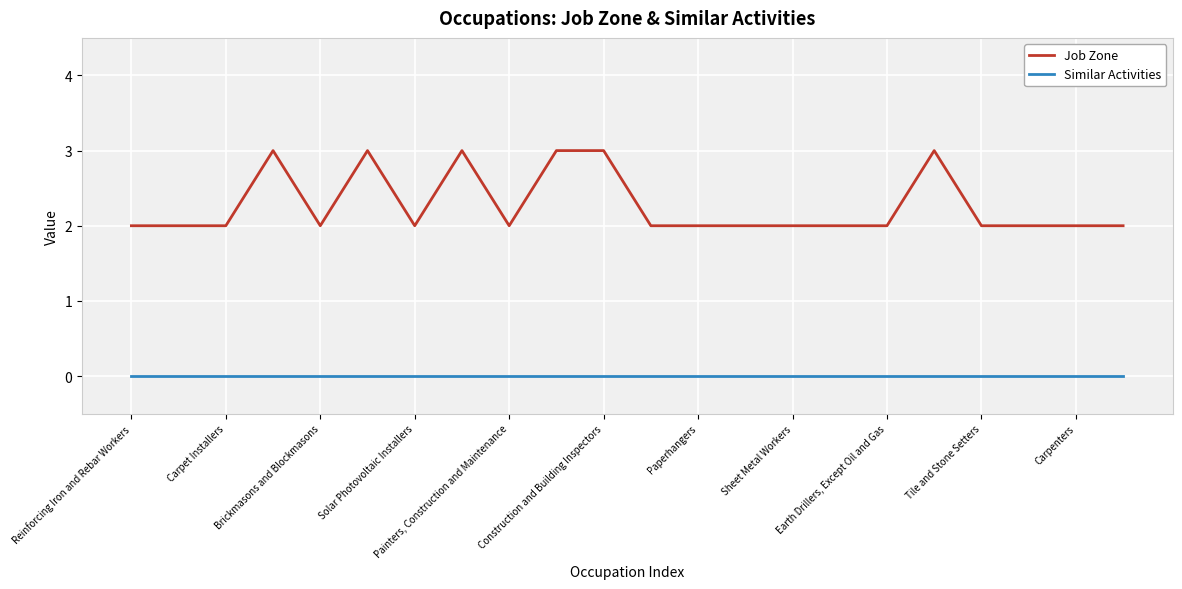

Which series has the widest spread of values?

Job Zone